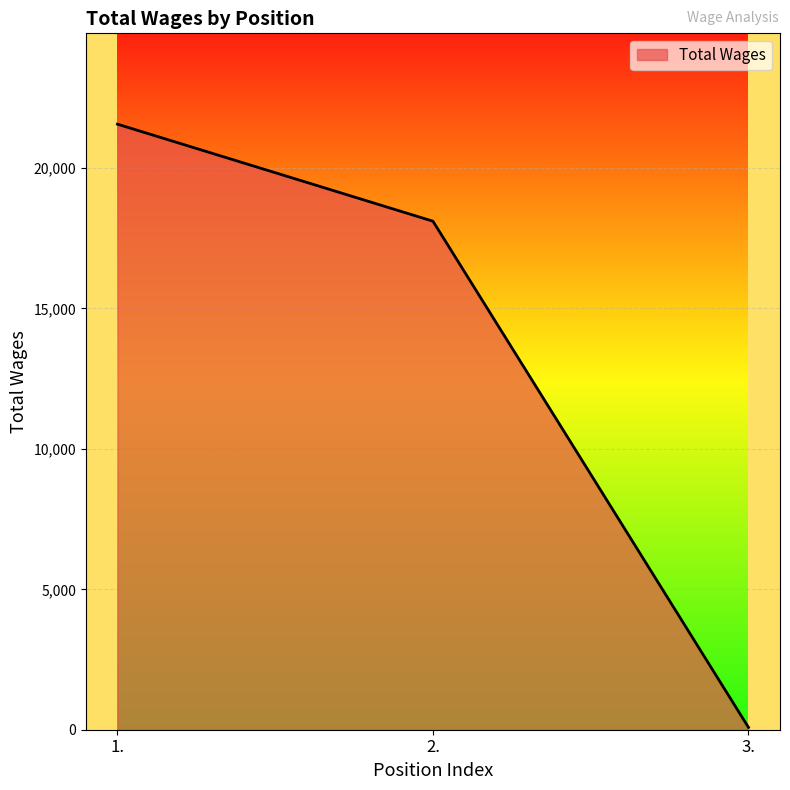

How many lines are shown in the chart?

1